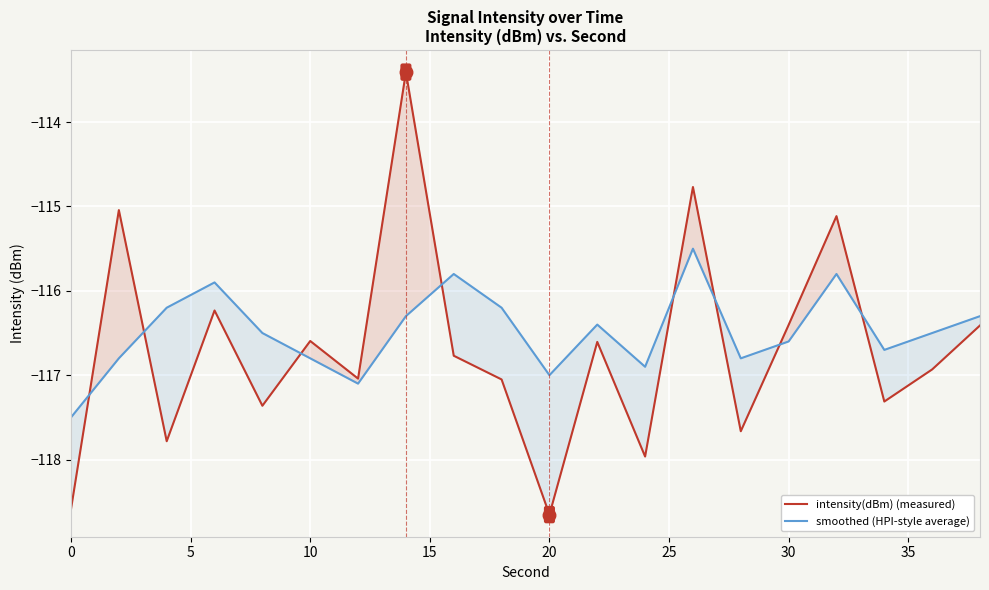

What is the spread (max minus min) of values at 0?

1.1